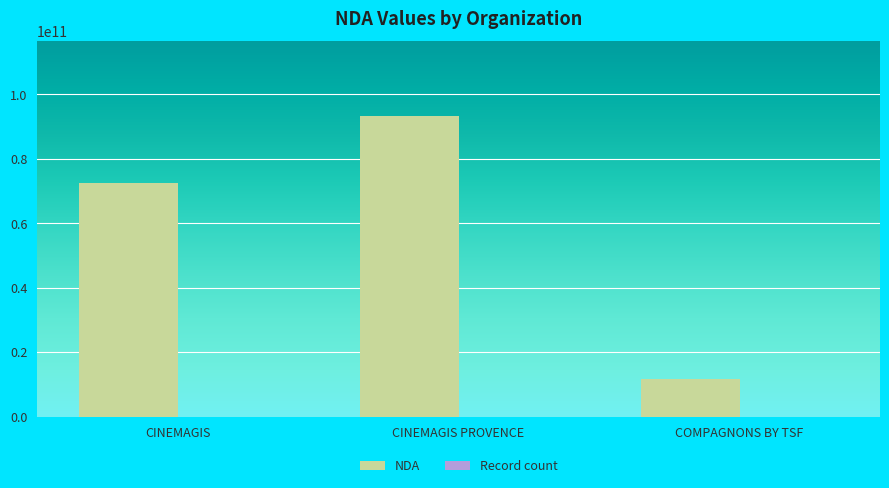

The value of NDA at COMPAGNONS BY TSF is 11756605975. True or false?

True